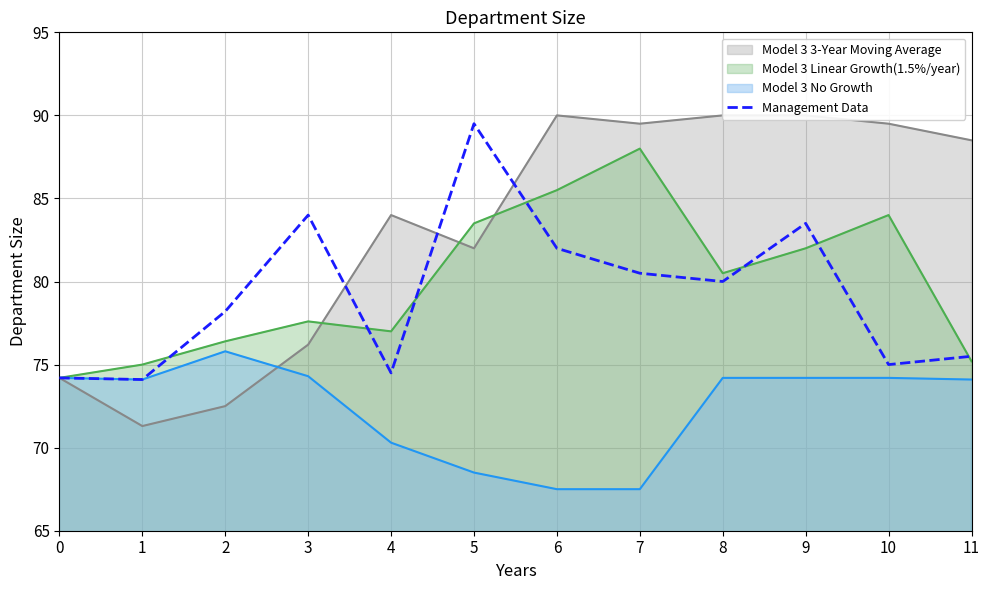

The value of Model 3 Linear Growth(1.5%/year) at 7 is 88.0. True or false?

True